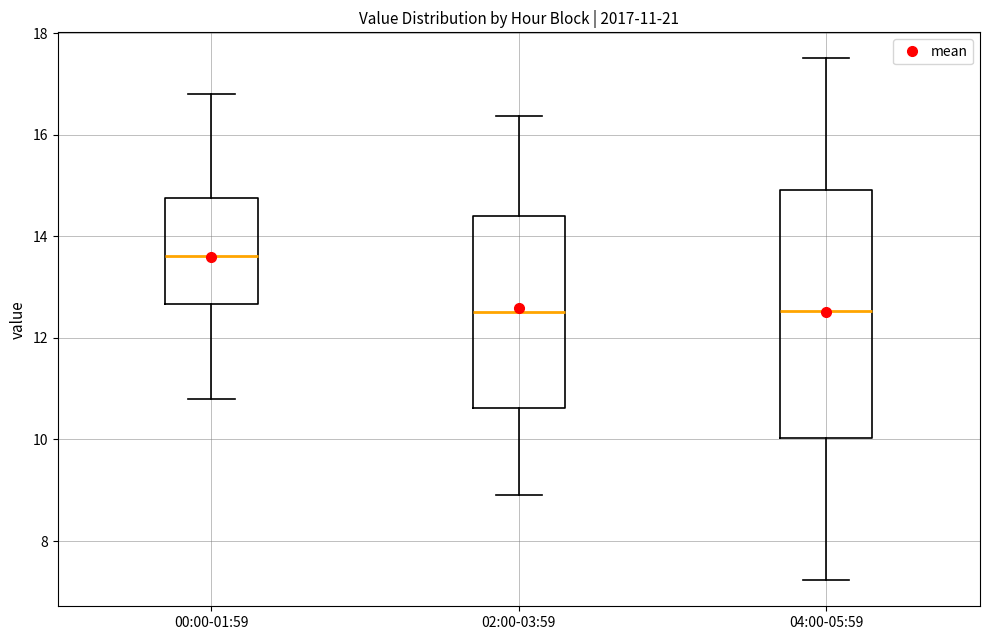

Which box is the tallest, from its lower edge to its upper edge?

04:00-05:59